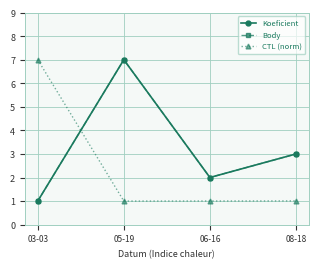

Between 06-16 and 08-18, which is larger?

08-18